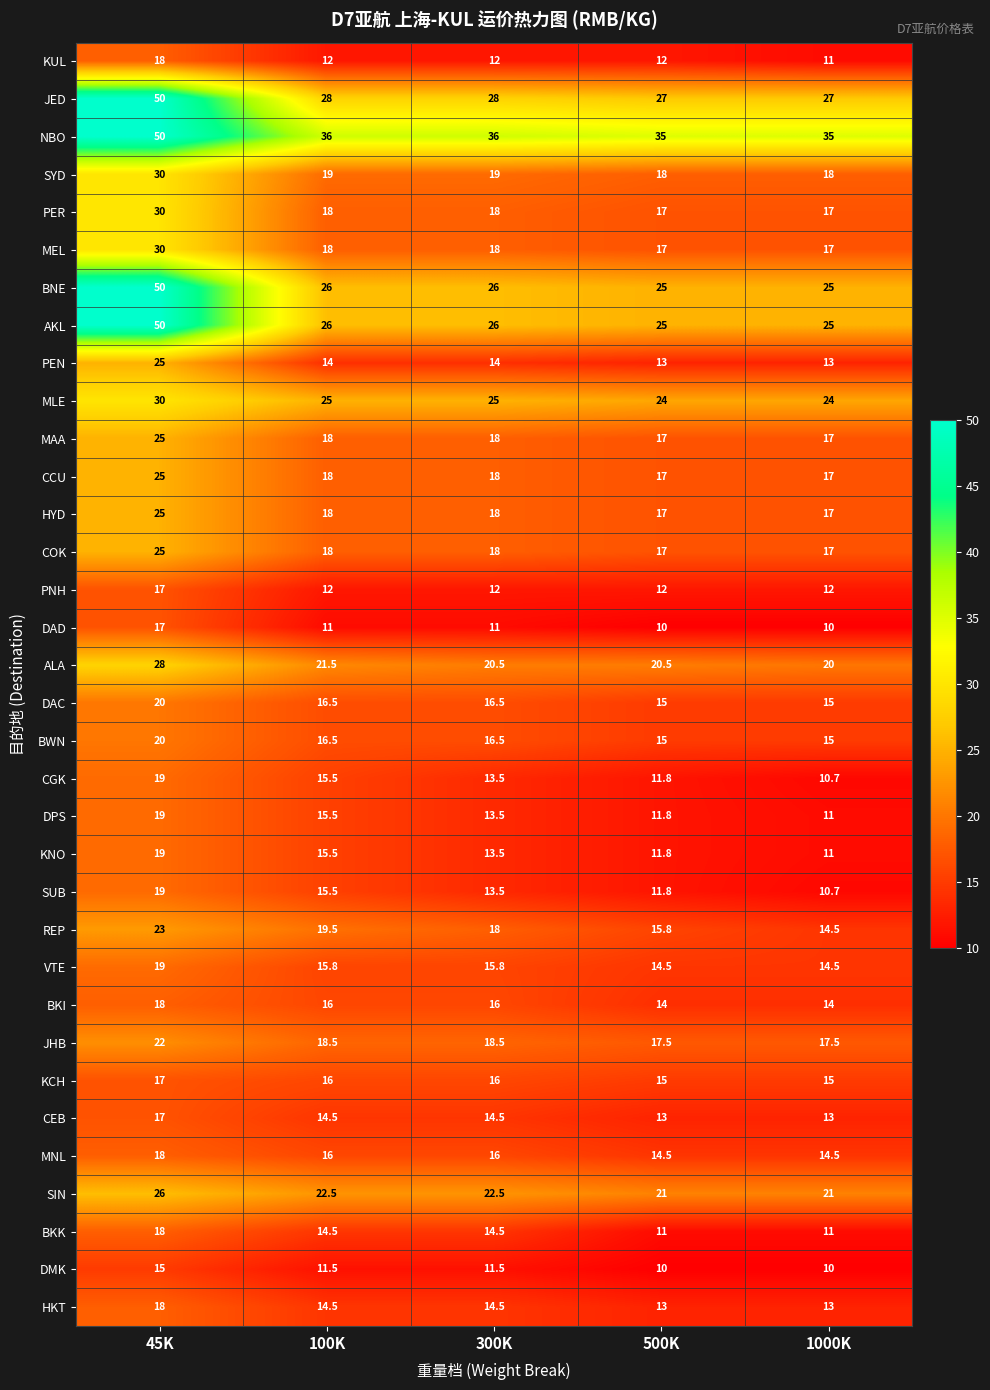

What is the total value across all series at 300K?

602.3